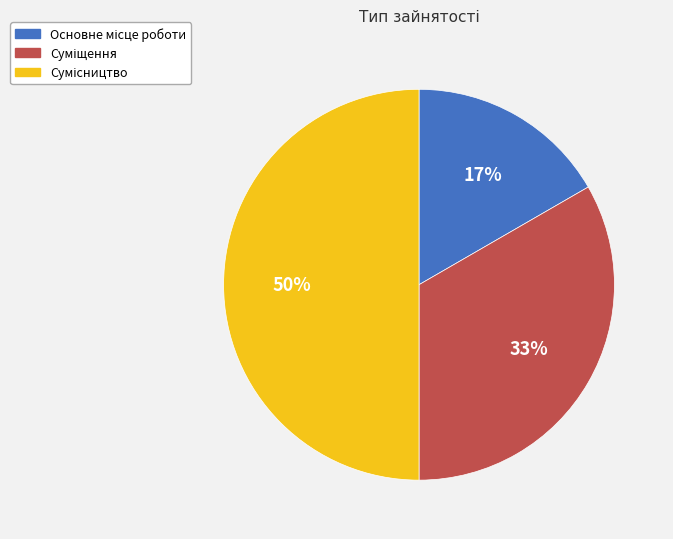

To the nearest percent, what is the average slice percentage?

33%